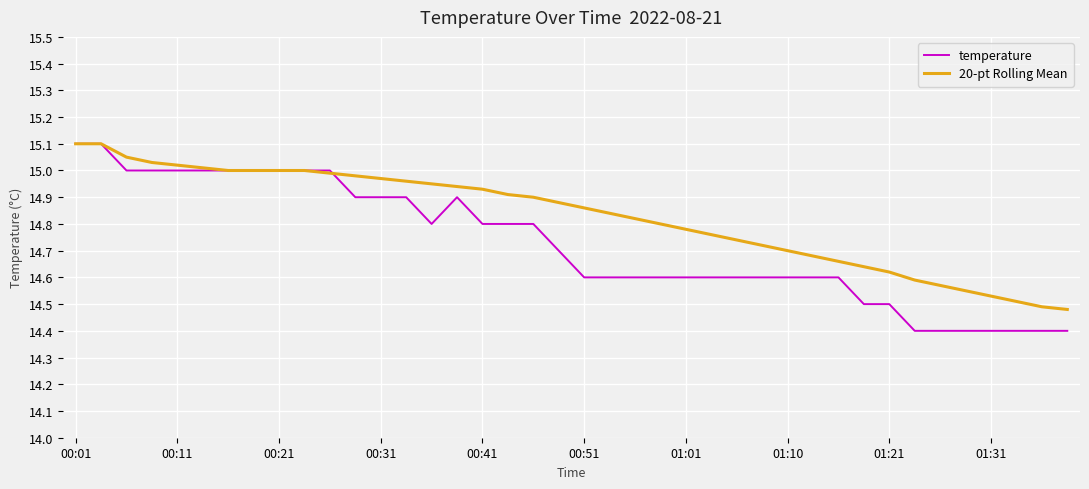

Does the chart display data point markers on the line(s)?

No